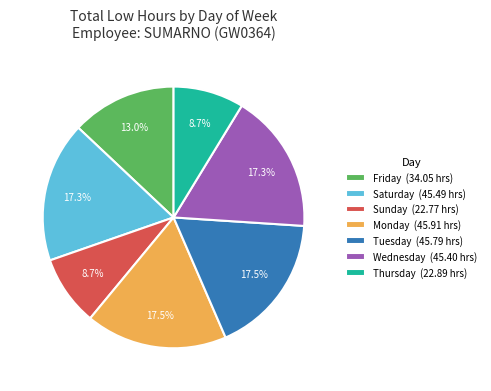

To the nearest percent, what is the average slice percentage?

14%